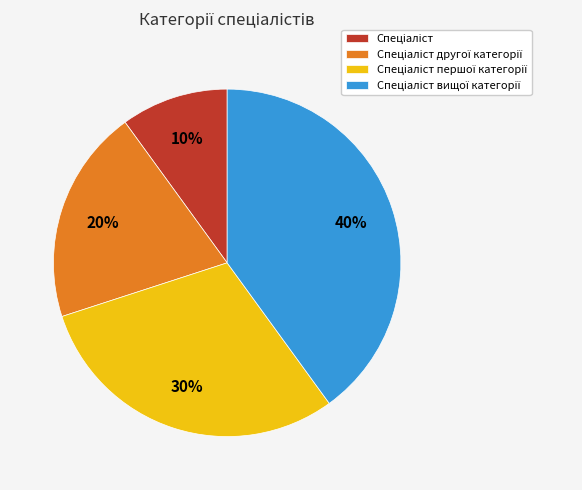

To the nearest percent, what is the difference between the largest and smallest slice percentages?

30%